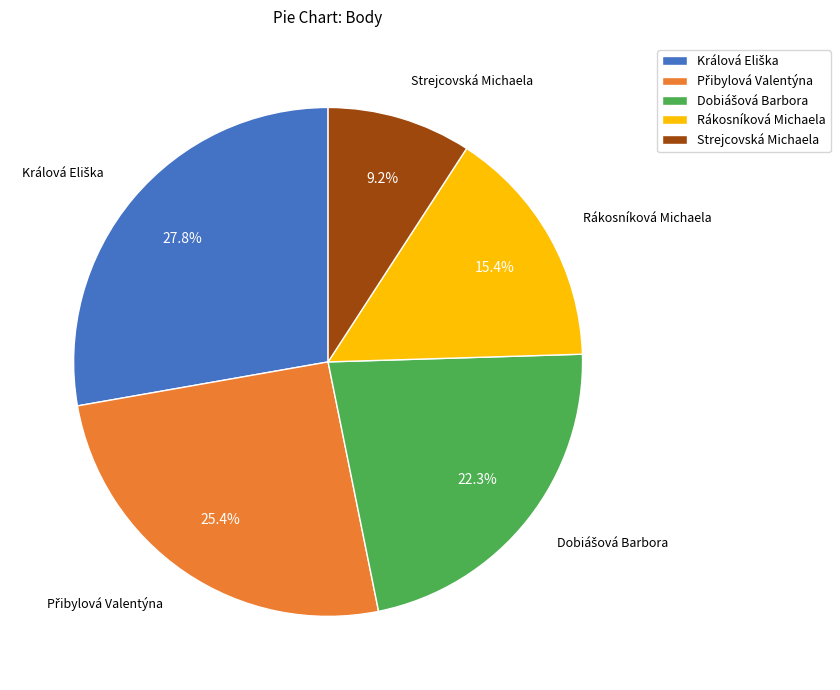

Is there any slice that represents more than half of the pie?

No